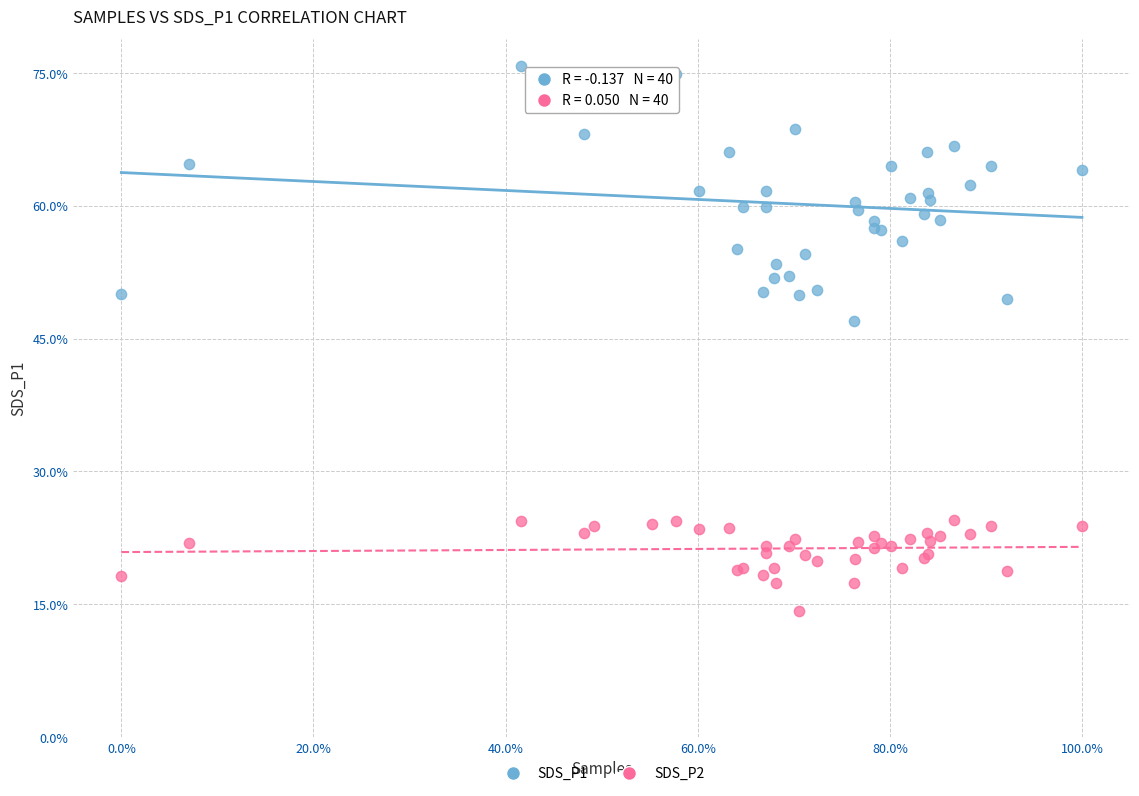

Which series contains the lowest Y value?

SDS_P2